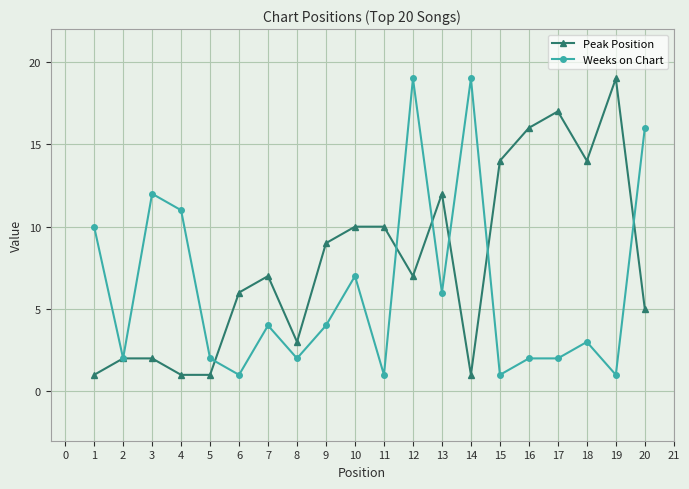

What is the value of the Weeks on Chart point at the 20th from the left?

16